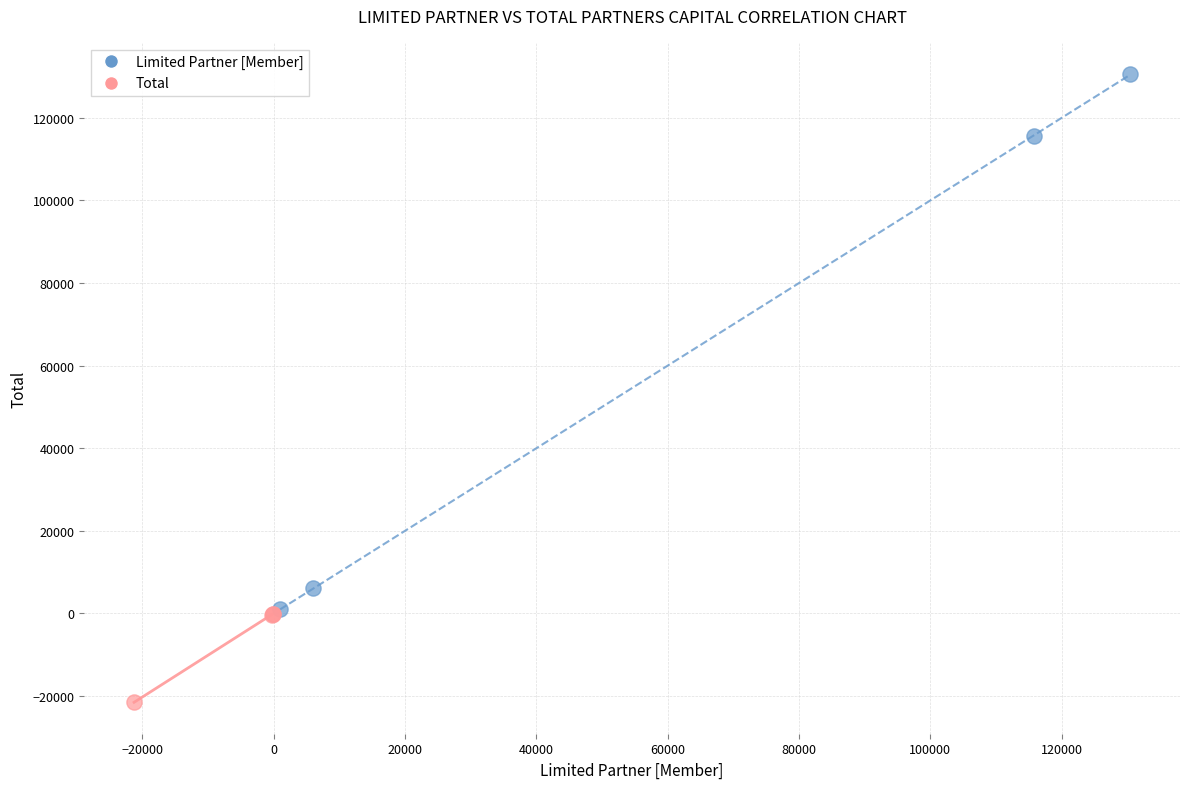

Which series has the largest Y range (max minus min)?

Limited Partner [Member]